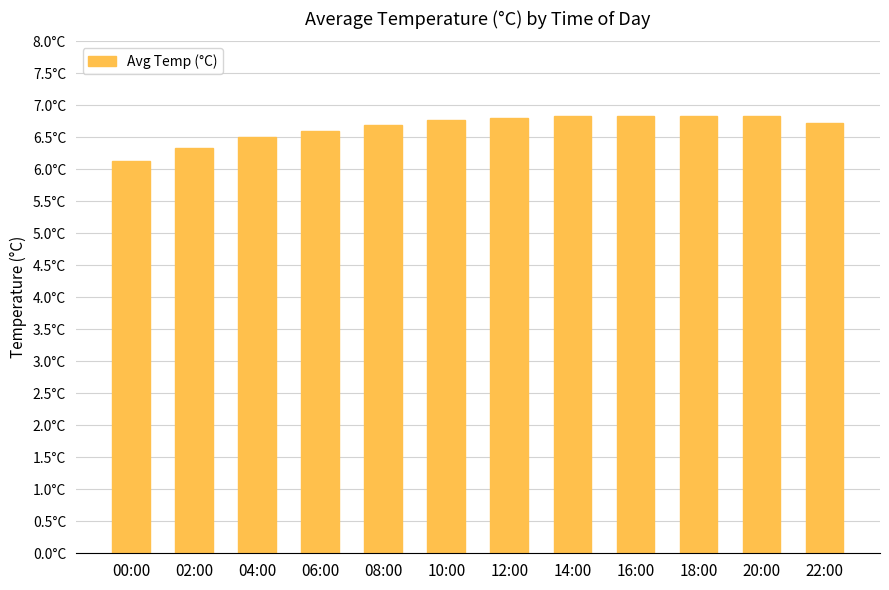

Are the bars horizontal?

No